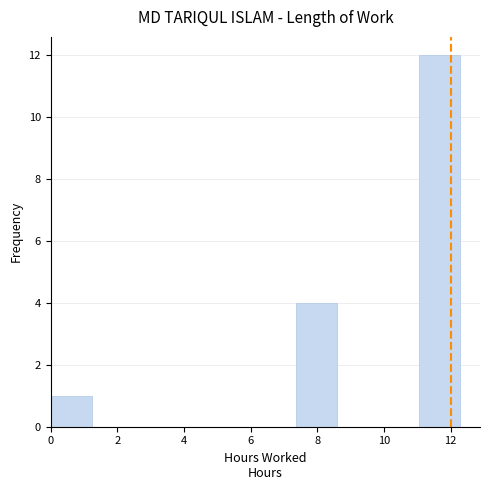

Which range on the x-axis has the tallest bar?

11.0 to 12.2